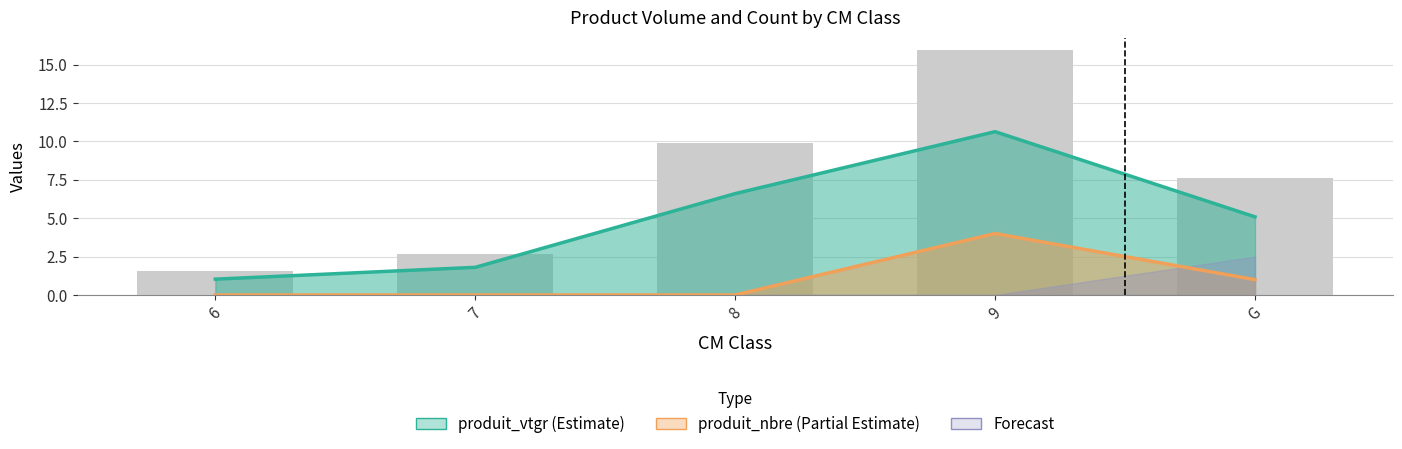

List the labels in order of value, smallest first.

6, 7, G, 8, 9